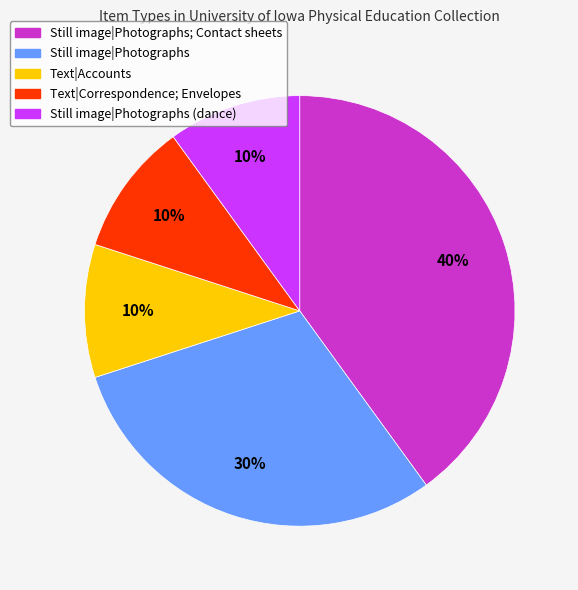

What is the ratio of the value at Still image|Photographs; Contact sheets to the value at Still image|Photographs?

1.3